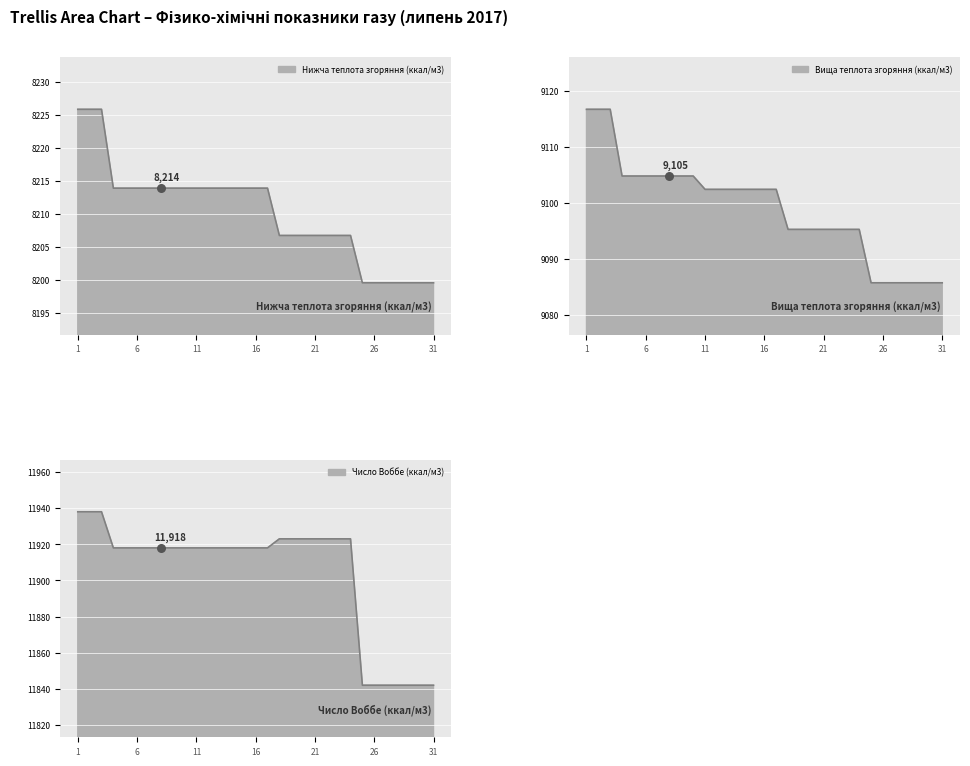

At which category is the sum across all series the highest?

1